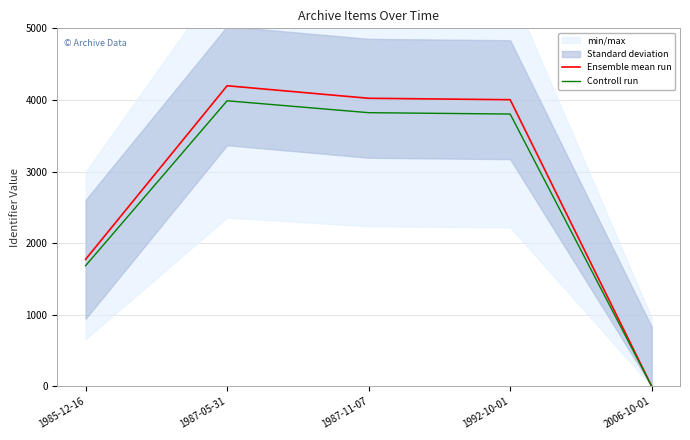

The Controll run series shows 3821.8 at 1987-11-07. True or false?

True